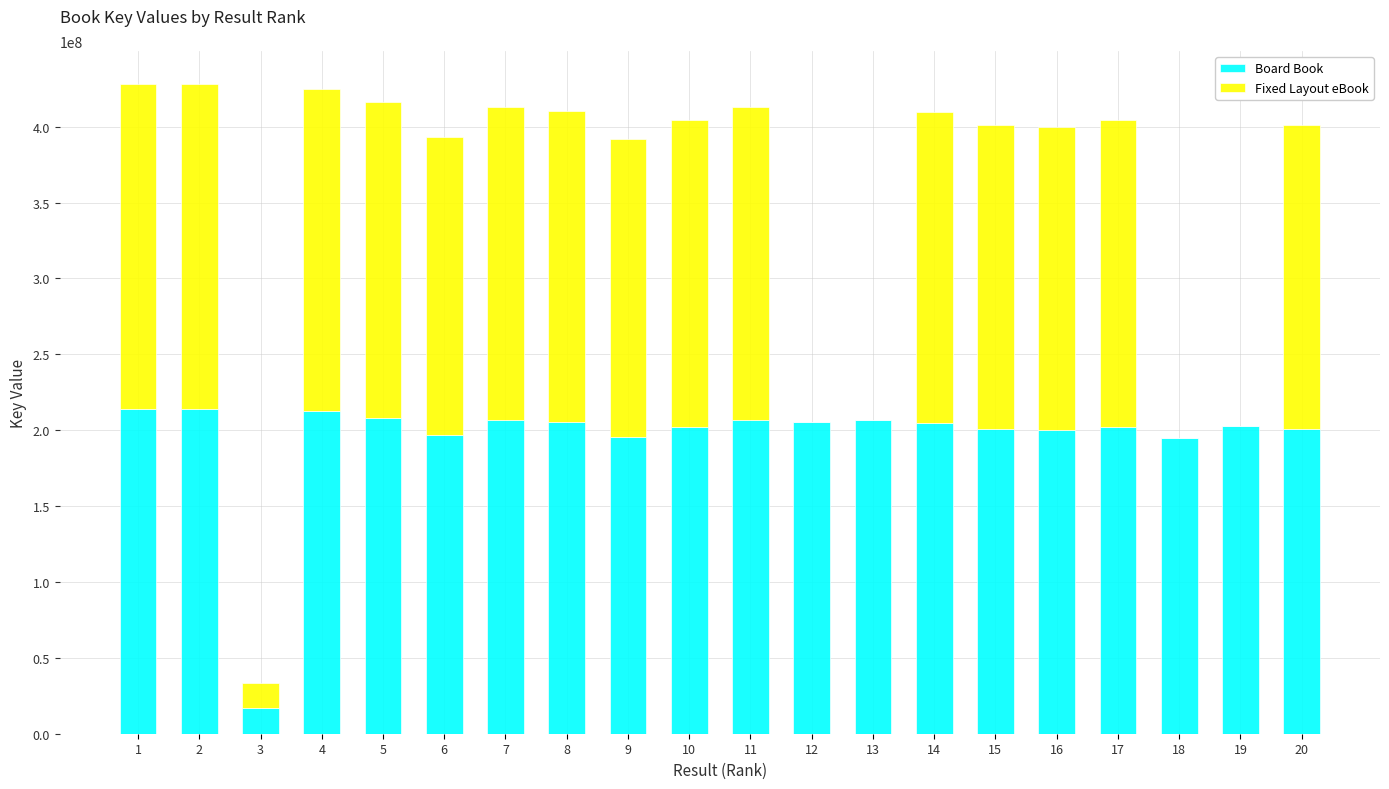

What is the maximum value for Board Book?

214224416